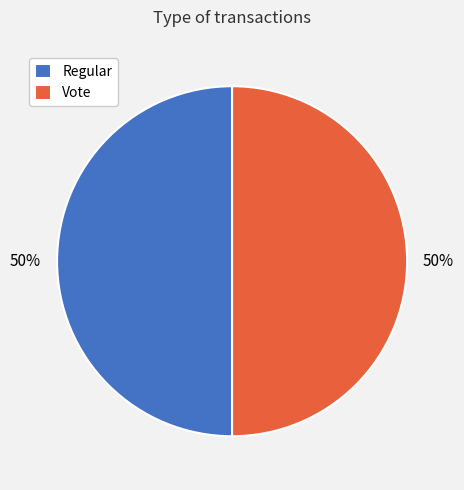

Is it true that Regular is 41% of the pie?

False